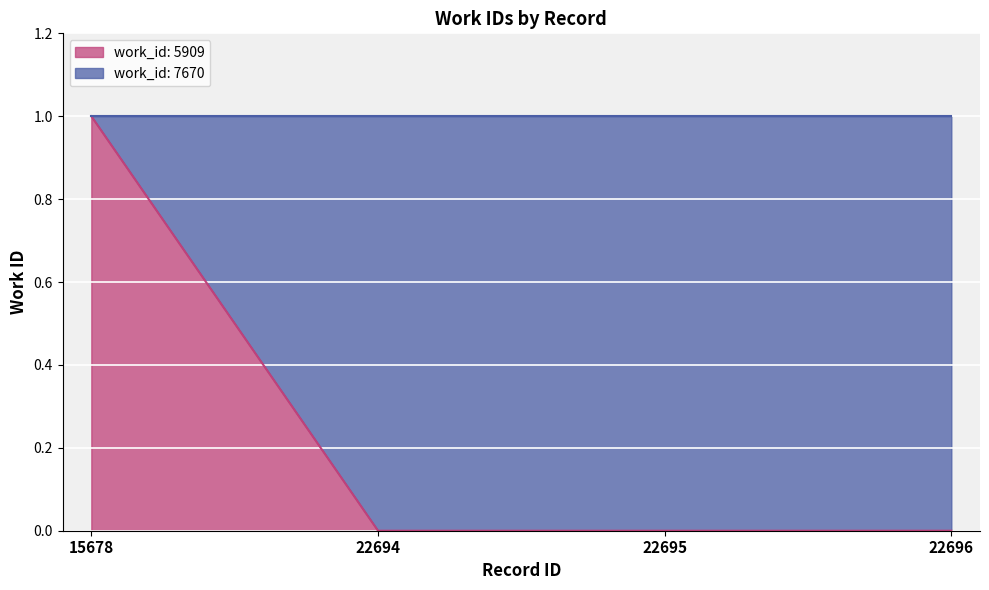

Reading left to right, list all the values displayed in this chart.

1	0	0	0